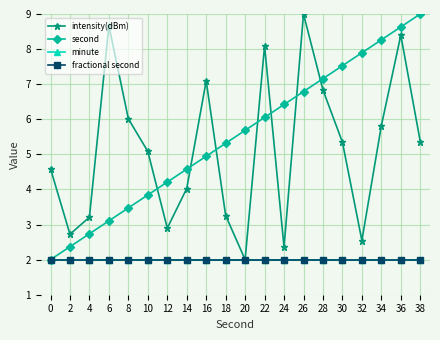

Is the value of fractional second at 10 greater than the value of intensity(dBm) at 18?

No